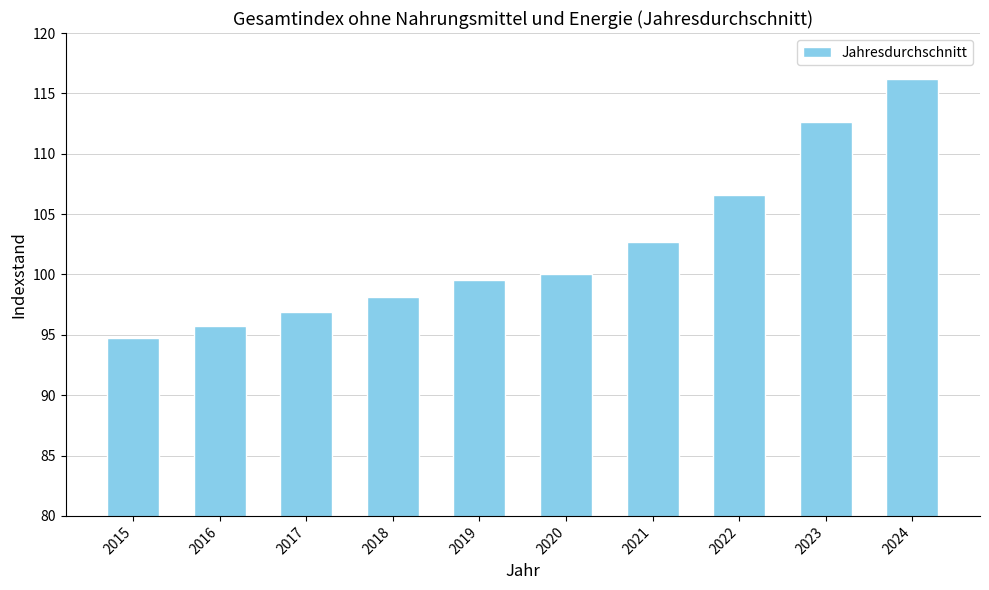

What is the minimum value shown in the chart?

94.7